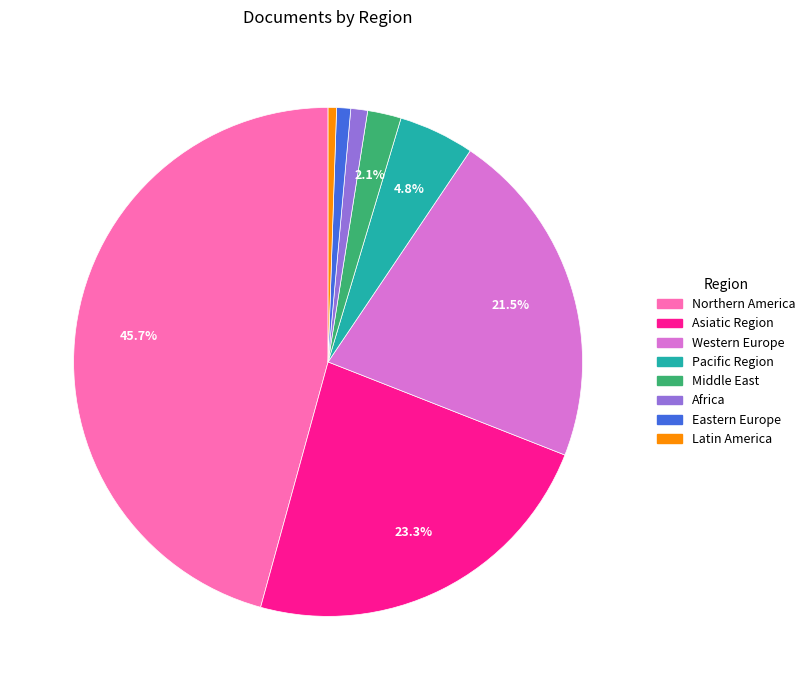

Does Western Europe account for over 50% of the chart?

No